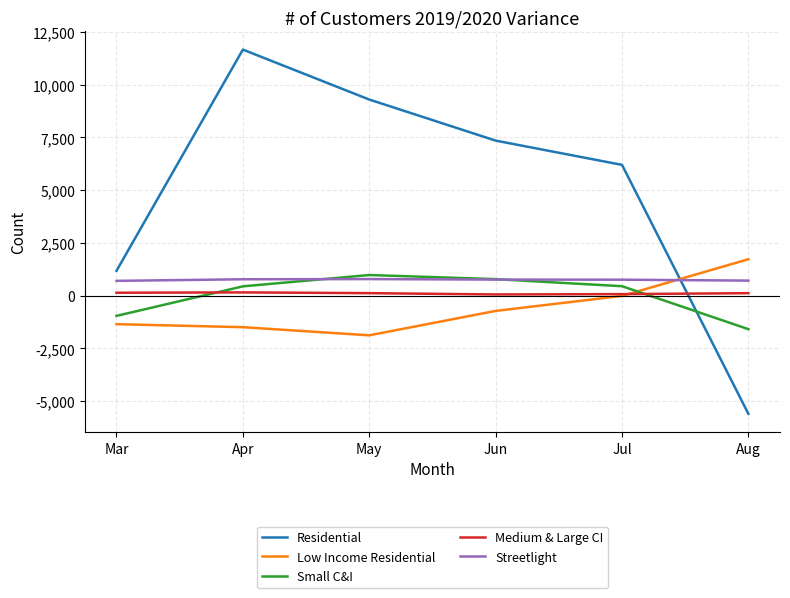

What is the difference between the Small C&I values at Jun and May?

194.8